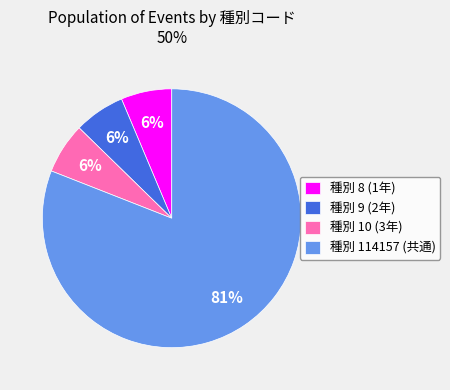

How many slices are in this pie chart?

4